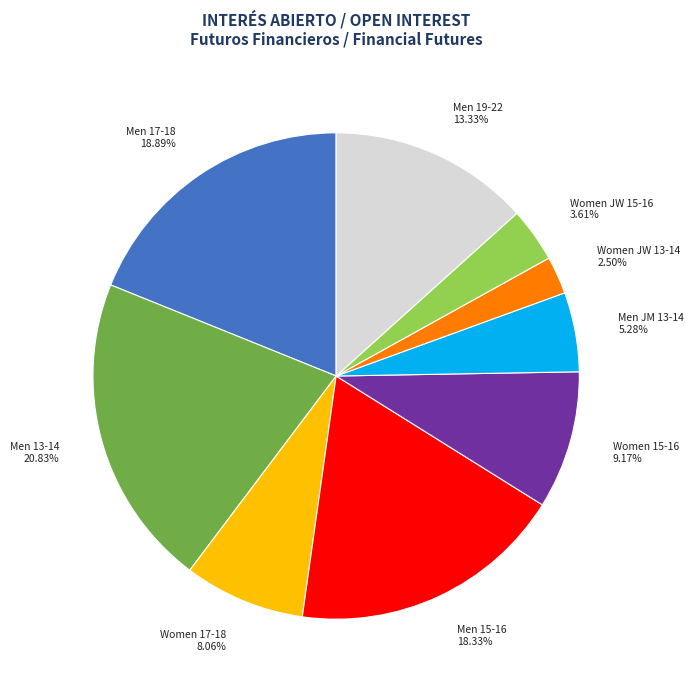

Which category has the smallest portion of the pie?

Women JW 13-14